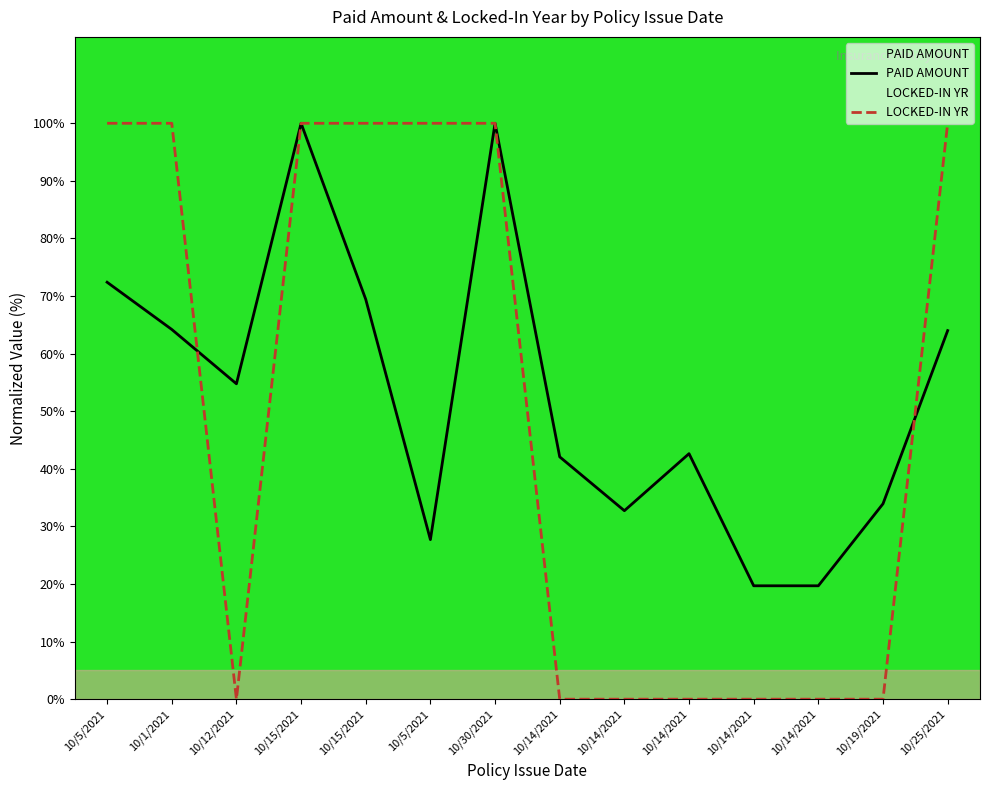

At which label does LOCKED-IN YR reach its peak?

10/5/2021